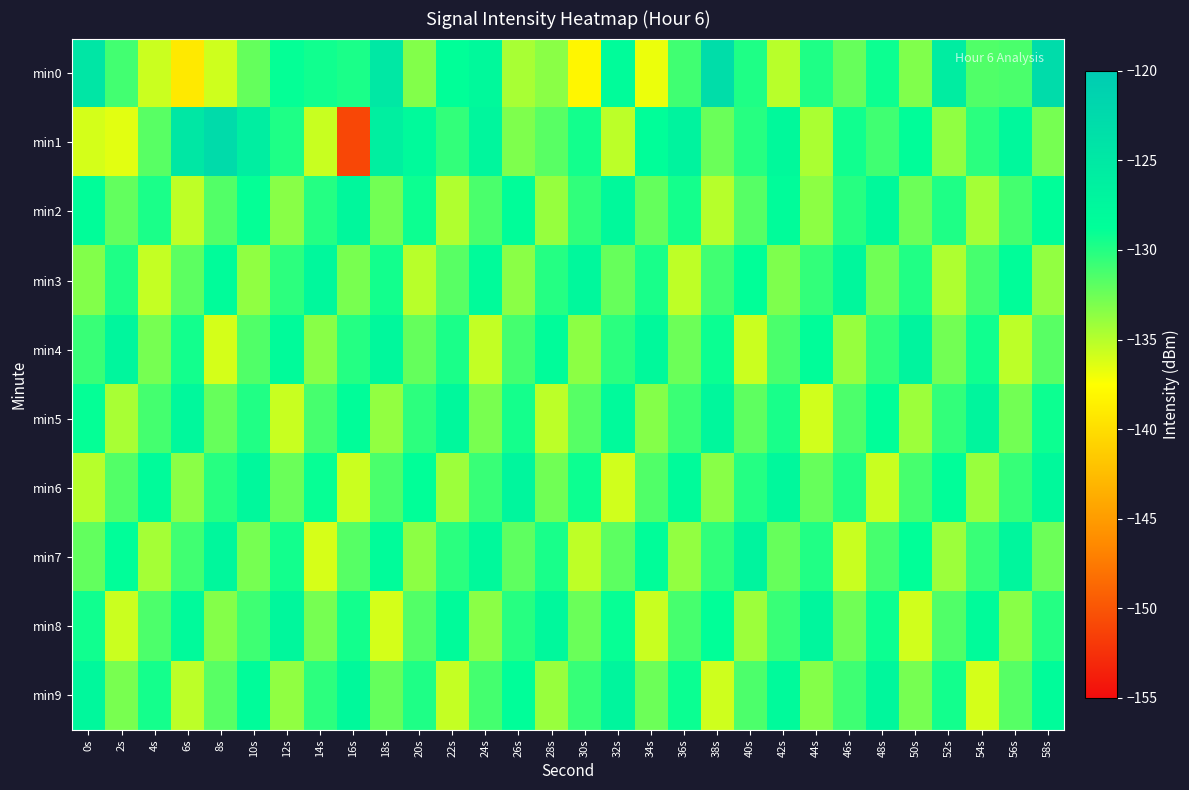

How many distinct data groups are displayed?

10